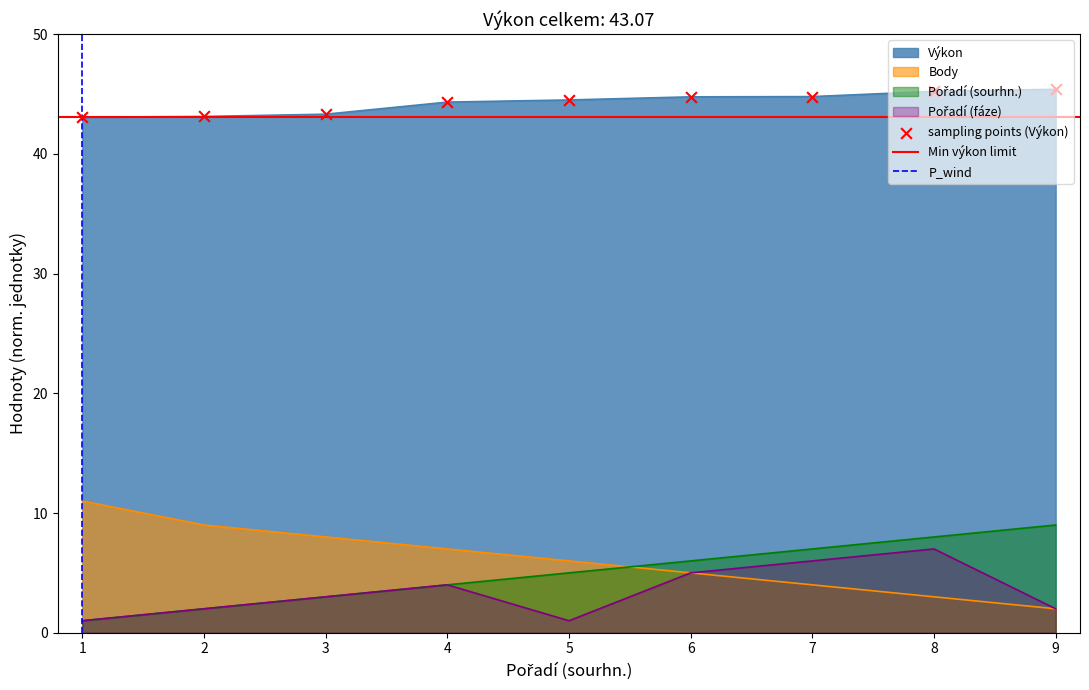

What is the total value across all series at 4?

59.3